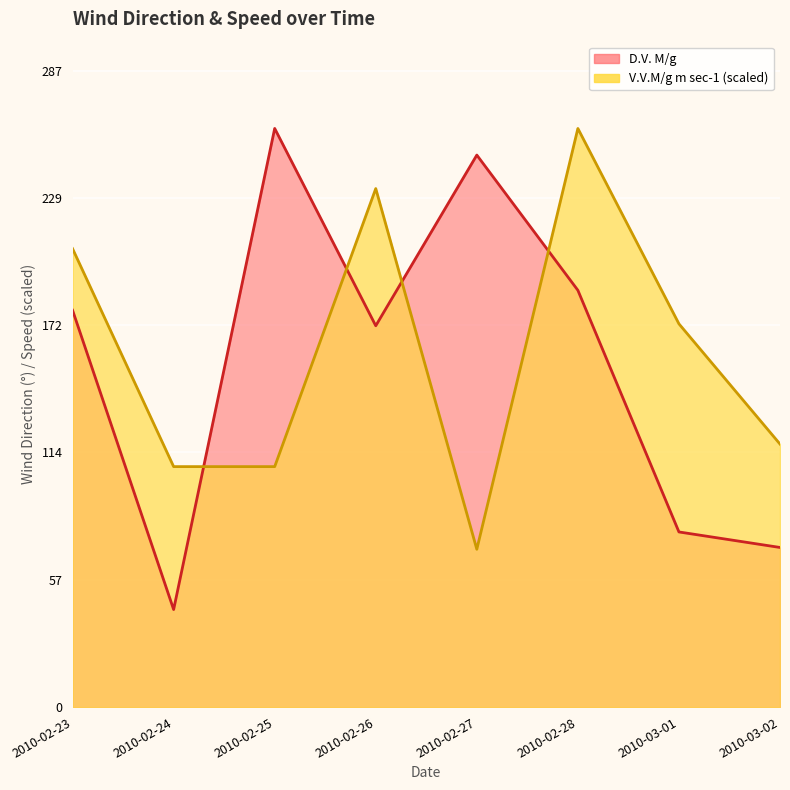

Which series changed the most between 2010-02-27 and 2010-03-01?

D.V. M/g